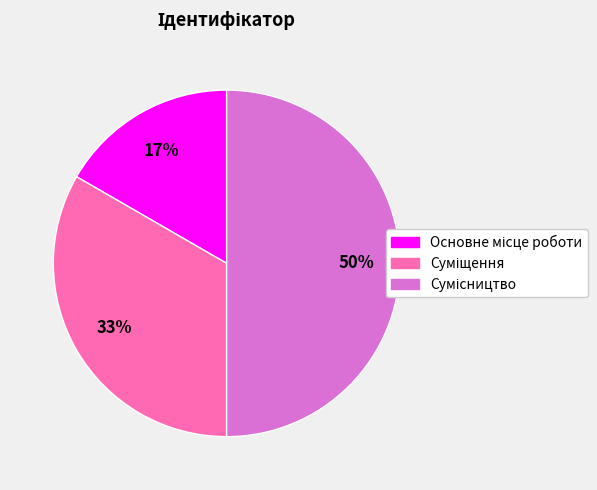

How many slices are in this pie chart?

3